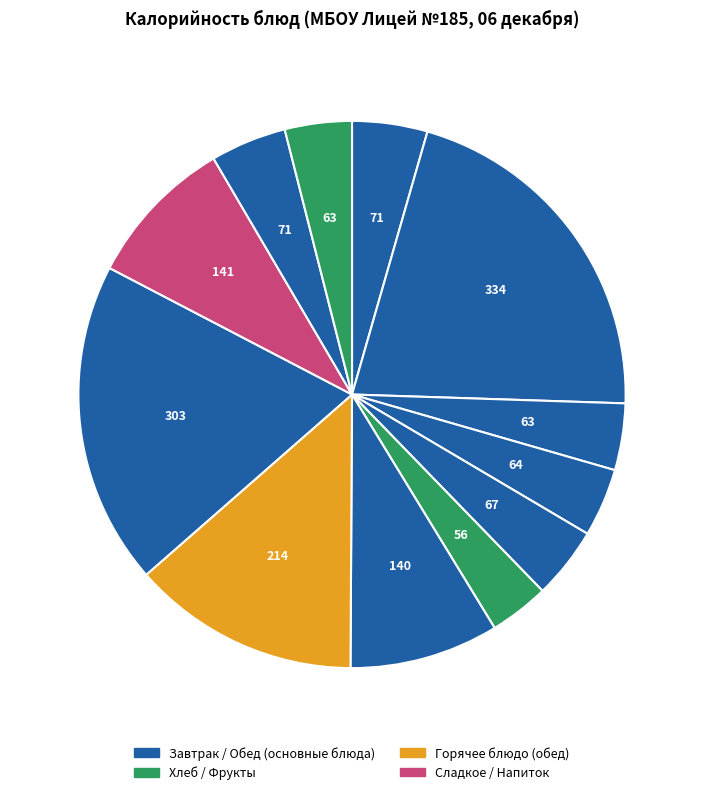

Count the number of slices in the pie.

12